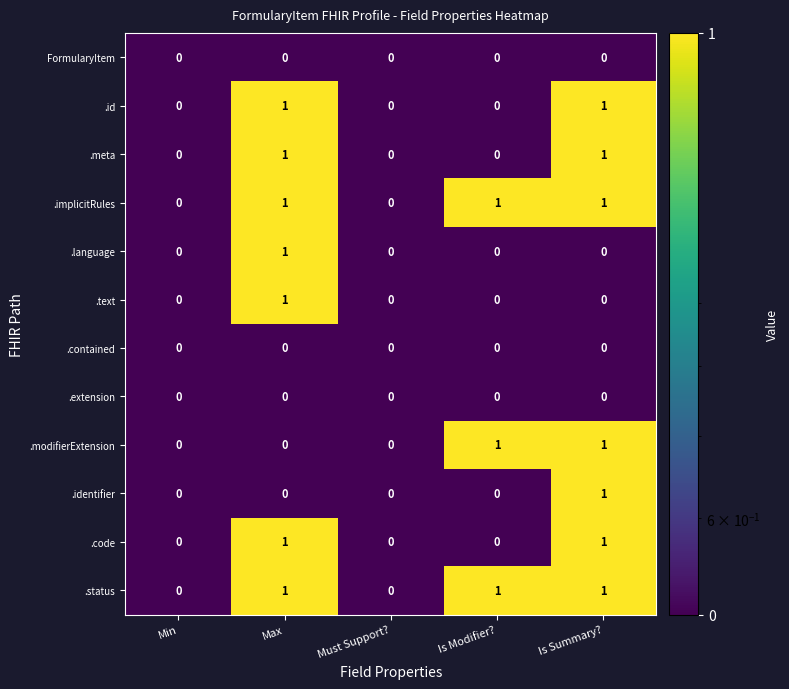

Is the value of .extension at Max greater than the value of .code at Max?

No